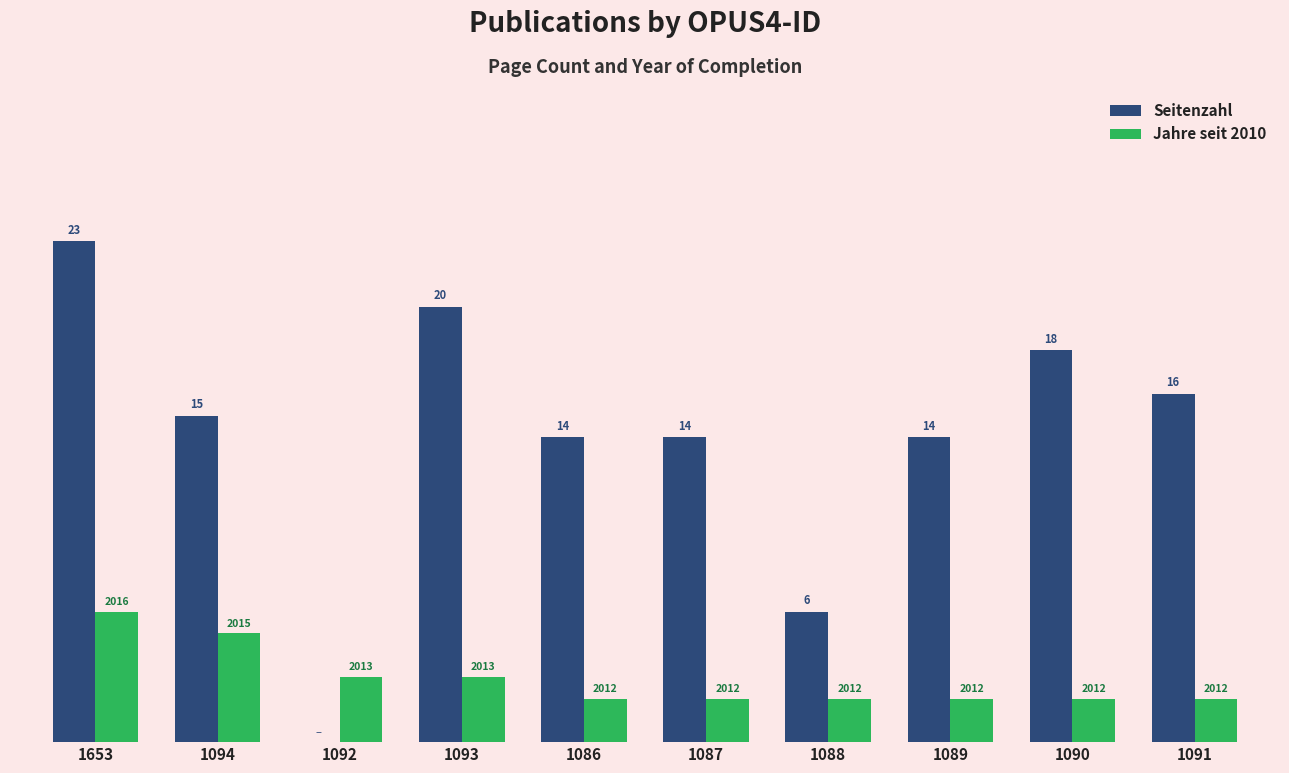

Which series has the widest spread of values?

Seitenzahl